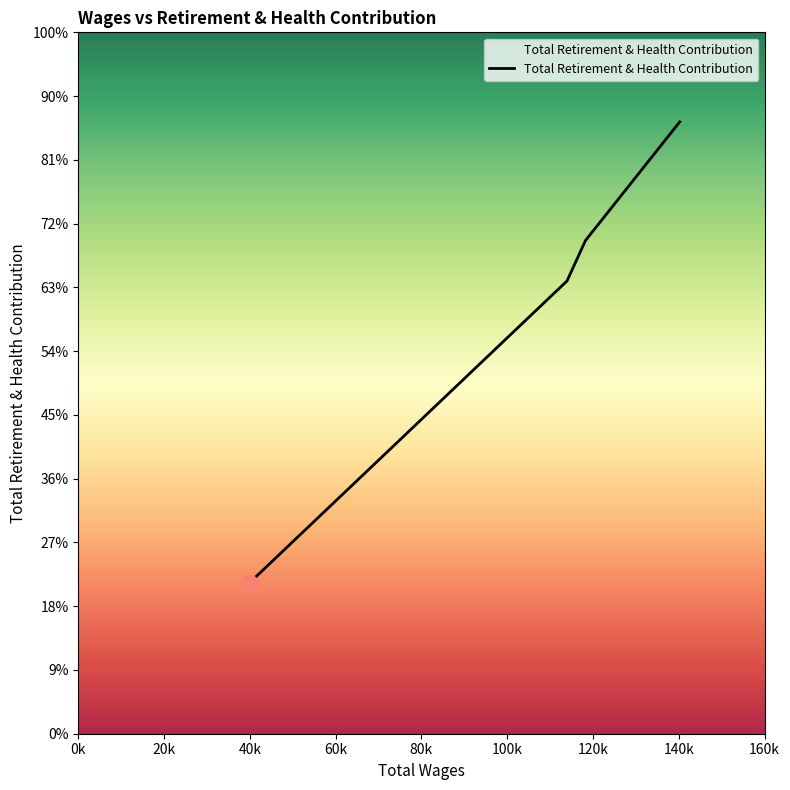

Does the chart have visible grid lines?

No